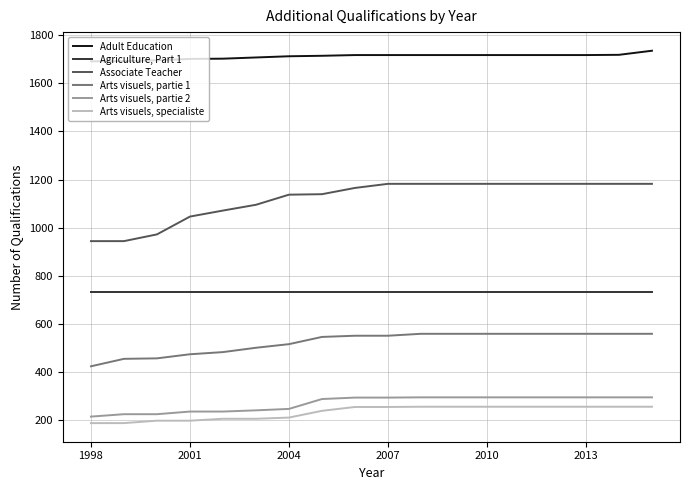

True or false: Associate Teacher and Arts visuels, partie 2 cross at least once.

False